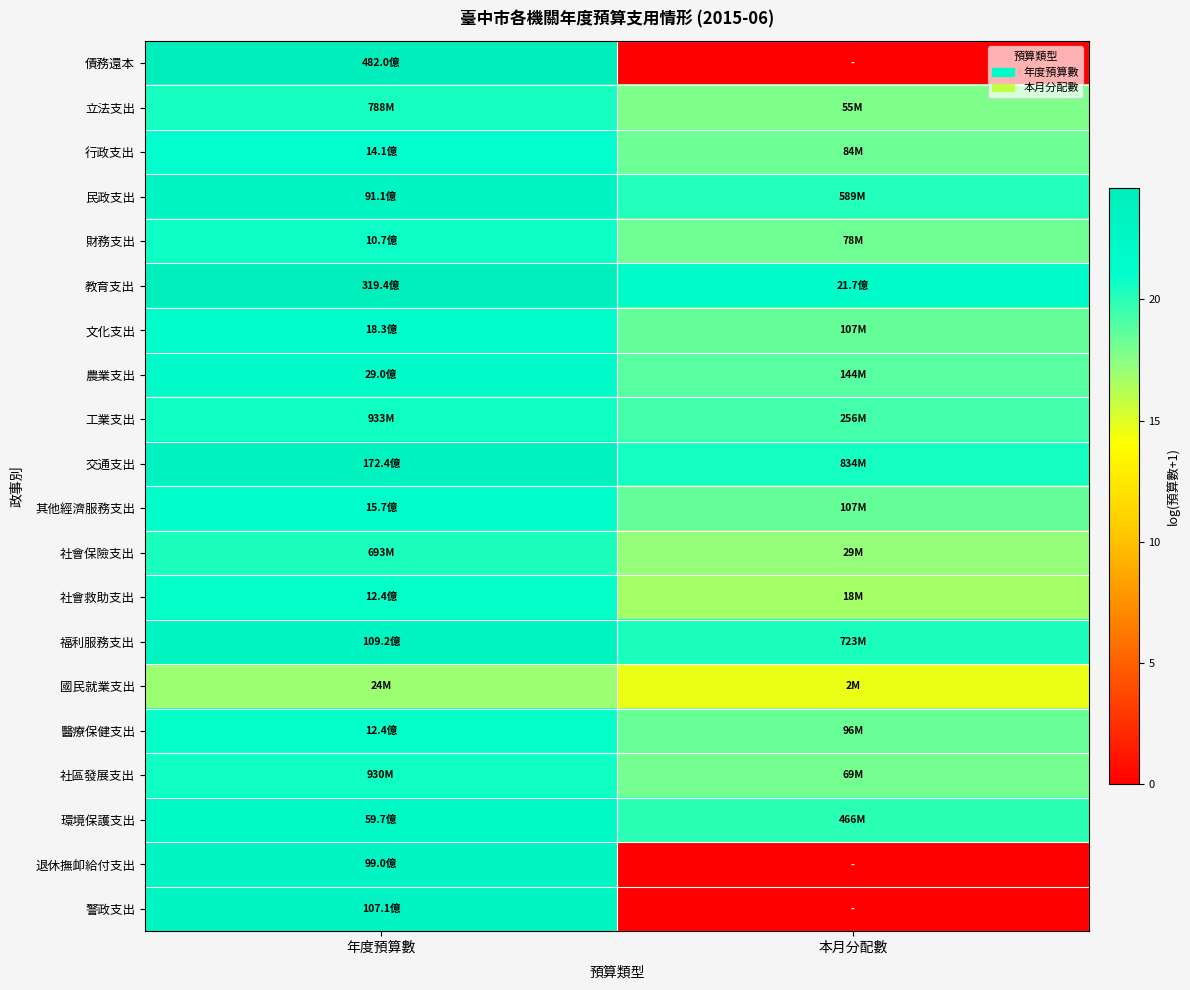

Reading right to left, transcribe all the data shown in this chart.

債務還本: 本月分配數=0.0	年度預算數=24.6
立法支出: 本月分配數=17.8	年度預算數=20.5
行政支出: 本月分配數=18.2	年度預算數=21.1
民政支出: 本月分配數=20.2	年度預算數=22.9
財務支出: 本月分配數=18.2	年度預算數=20.8
教育支出: 本月分配數=21.5	年度預算數=24.2
文化支出: 本月分配數=18.5	年度預算數=21.3
農業支出: 本月分配數=18.8	年度預算數=21.8
工業支出: 本月分配數=19.4	年度預算數=20.7
交通支出: 本月分配數=20.5	年度預算數=23.6
其他經濟服務支出: 本月分配數=18.5	年度預算數=21.2
社會保險支出: 本月分配數=17.2	年度預算數=20.4
社會救助支出: 本月分配數=16.7	年度預算數=20.9
福利服務支出: 本月分配數=20.4	年度預算數=23.1
國民就業支出: 本月分配數=14.6	年度預算數=17.0
醫療保健支出: 本月分配數=18.4	年度預算數=20.9
社區發展支出: 本月分配數=18.0	年度預算數=20.7
環境保護支出: 本月分配數=20.0	年度預算數=22.5
退休撫卹給付支出: 本月分配數=0.0	年度預算數=23.0
警政支出: 本月分配數=0.0	年度預算數=23.1